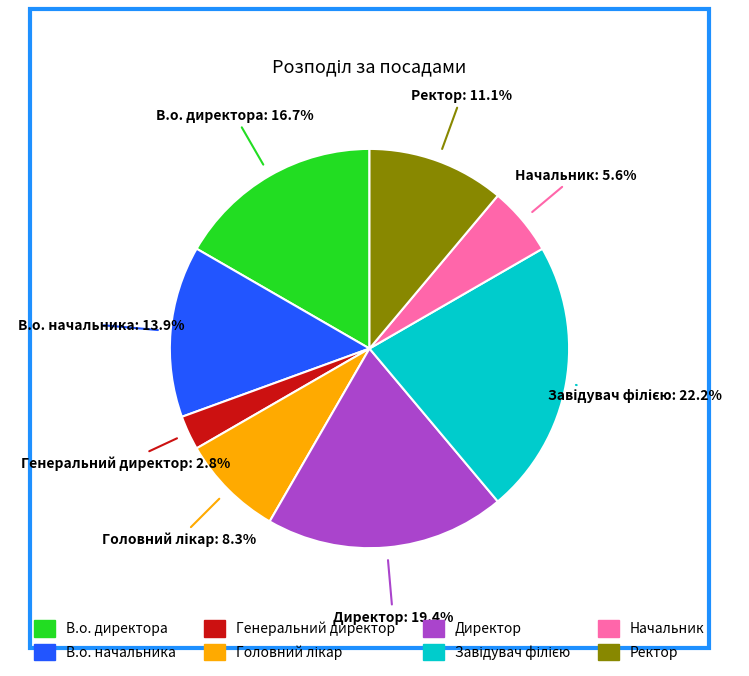

What percentage is the В.о. директора slice, to the nearest percent?

17%